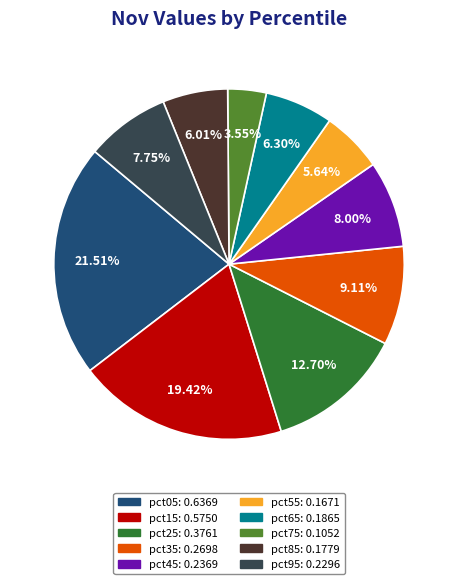

Does any single category account for the majority?

No